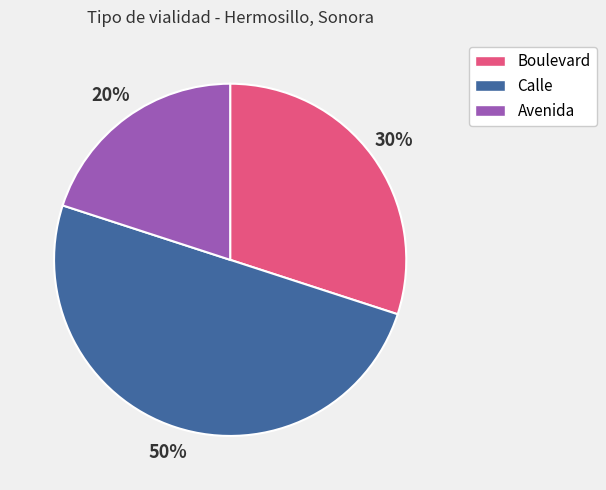

Does Boulevard represent more than half of the total?

No